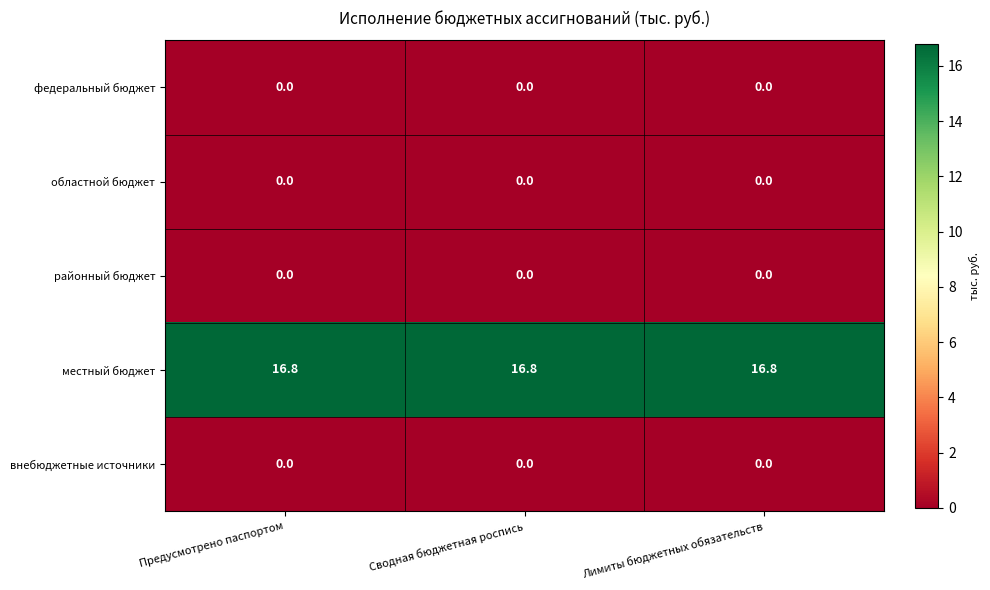

What is the greatest value displayed?

16.8